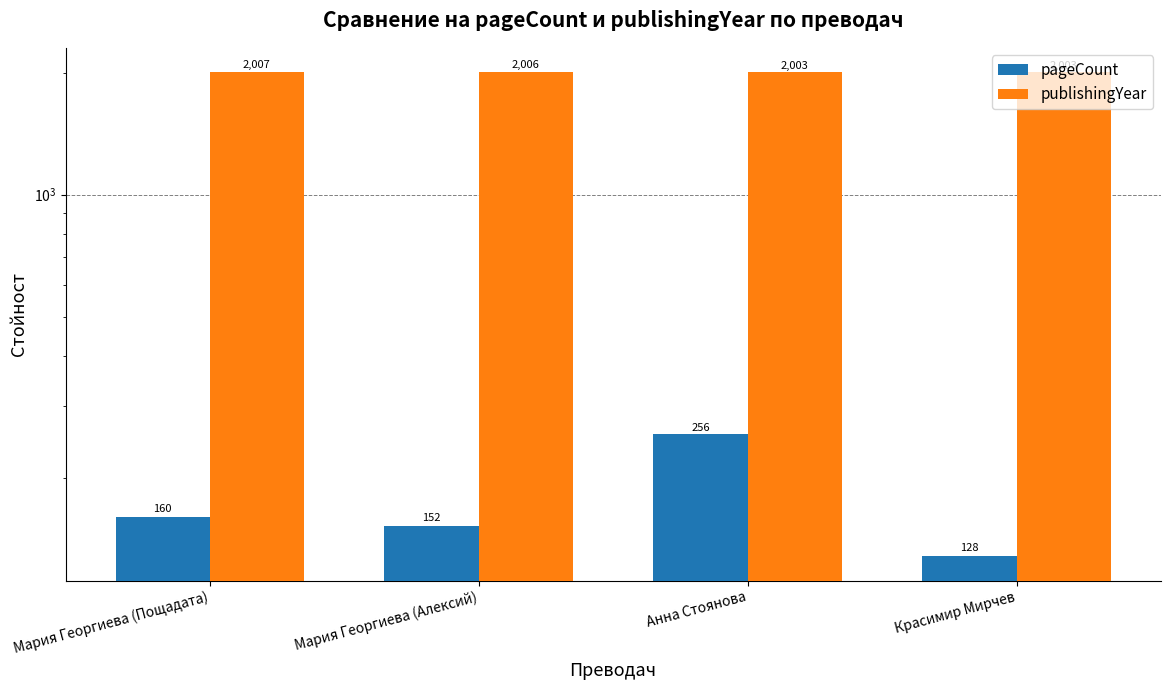

What is the difference between the second highest and second lowest values in the publishingYear series?

3